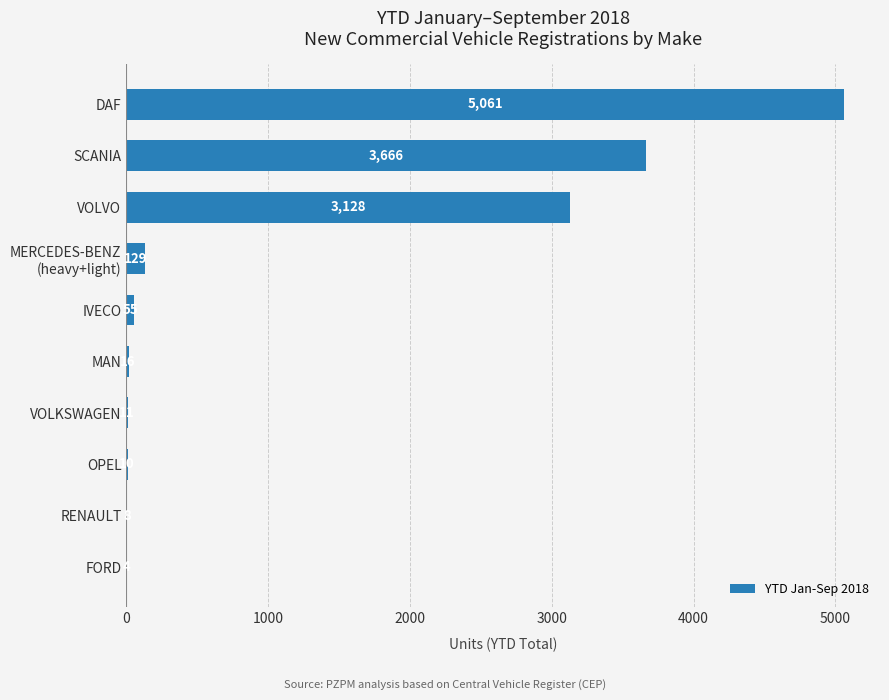

What is the change in value from FORD to DAF?

+5057